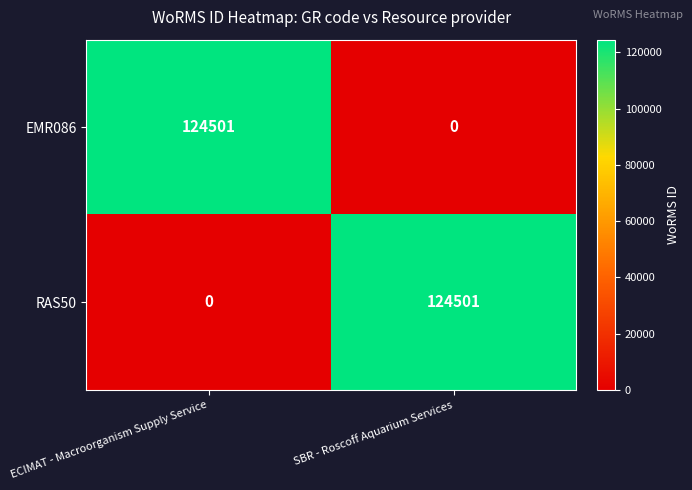

Rank the series at ECIMAT - Macroorganism Supply Service from highest to lowest value.

EMR086, RAS50